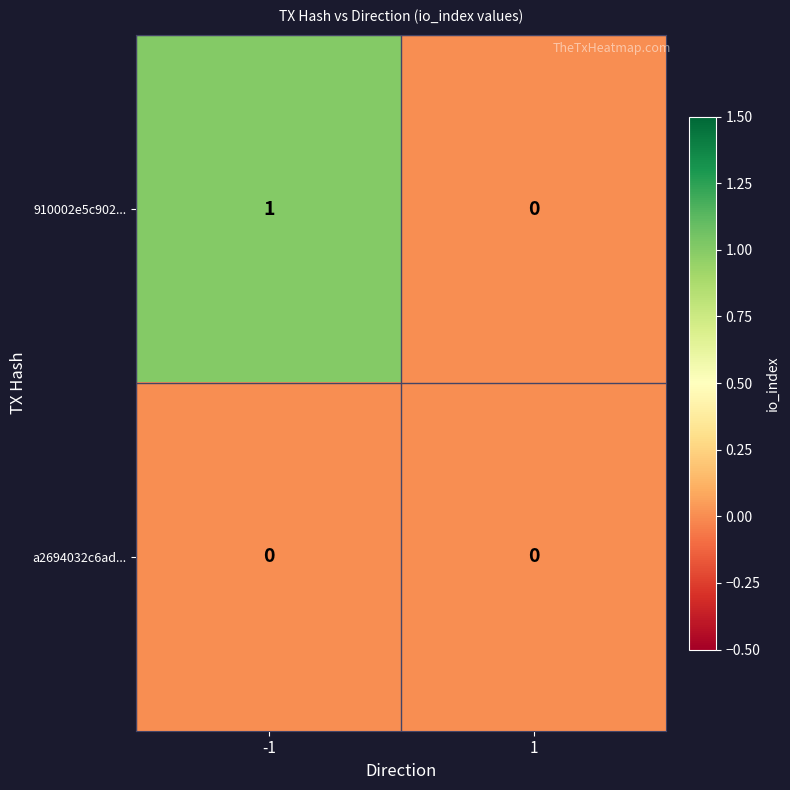

Rank the series by their maximum value, from highest to lowest.

910002e5c902..., a2694032c6ad...